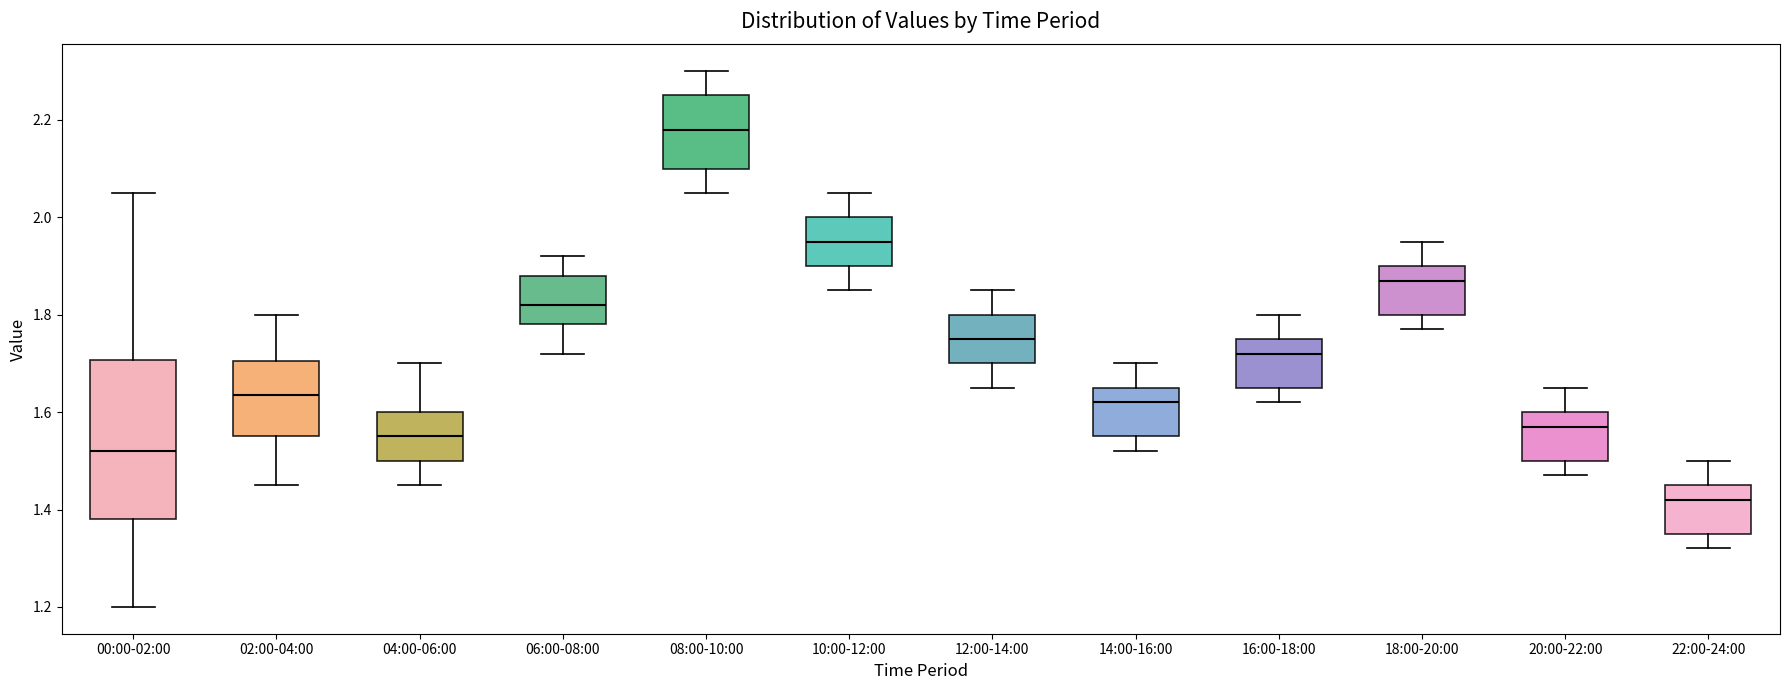

Where does the median line of the box for 02:00-04:00 sit on the y-axis? The values are not printed on the chart, so give them approximately, as read against the axis.

1.64